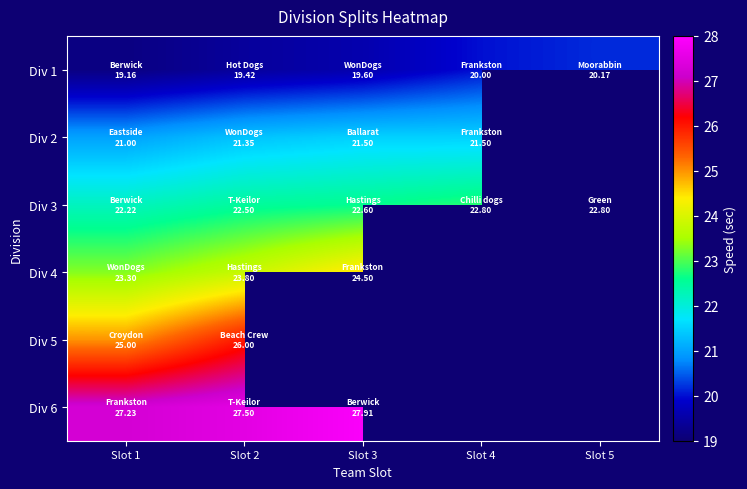

What value does the Div 2 series have at Slot 3?

21.5